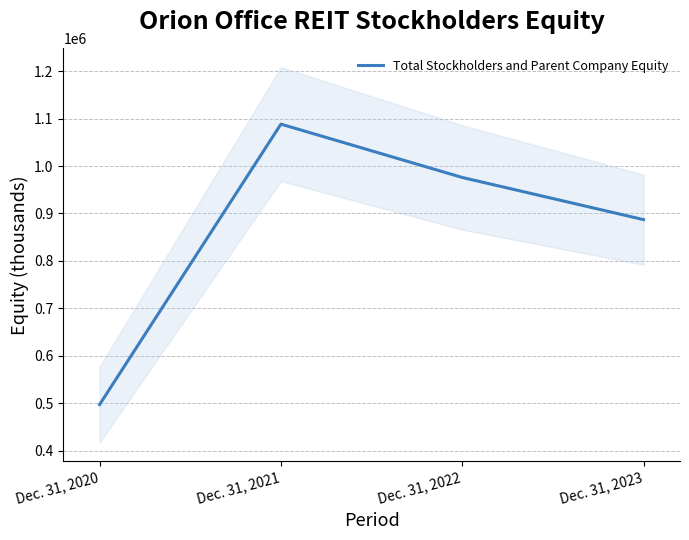

What is the difference between the values at Dec. 31, 2020 and Dec. 31, 2022?

478740